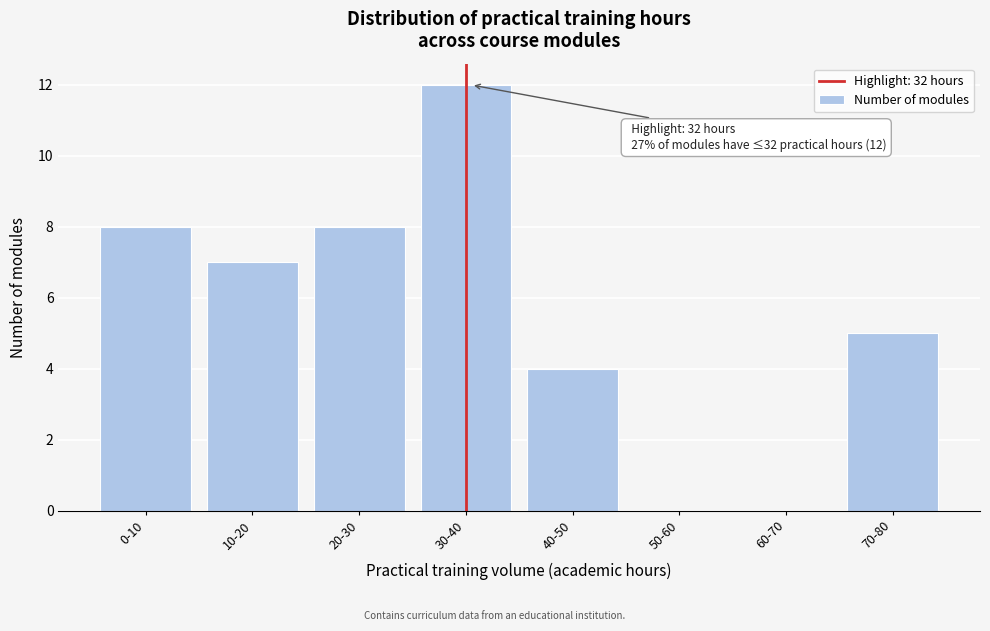

Reading left to right, transcribe all the data shown in this chart.

0-10=8	10-20=7	20-30=8	30-40=12	40-50=4	50-60=0	60-70=0	70-80=5